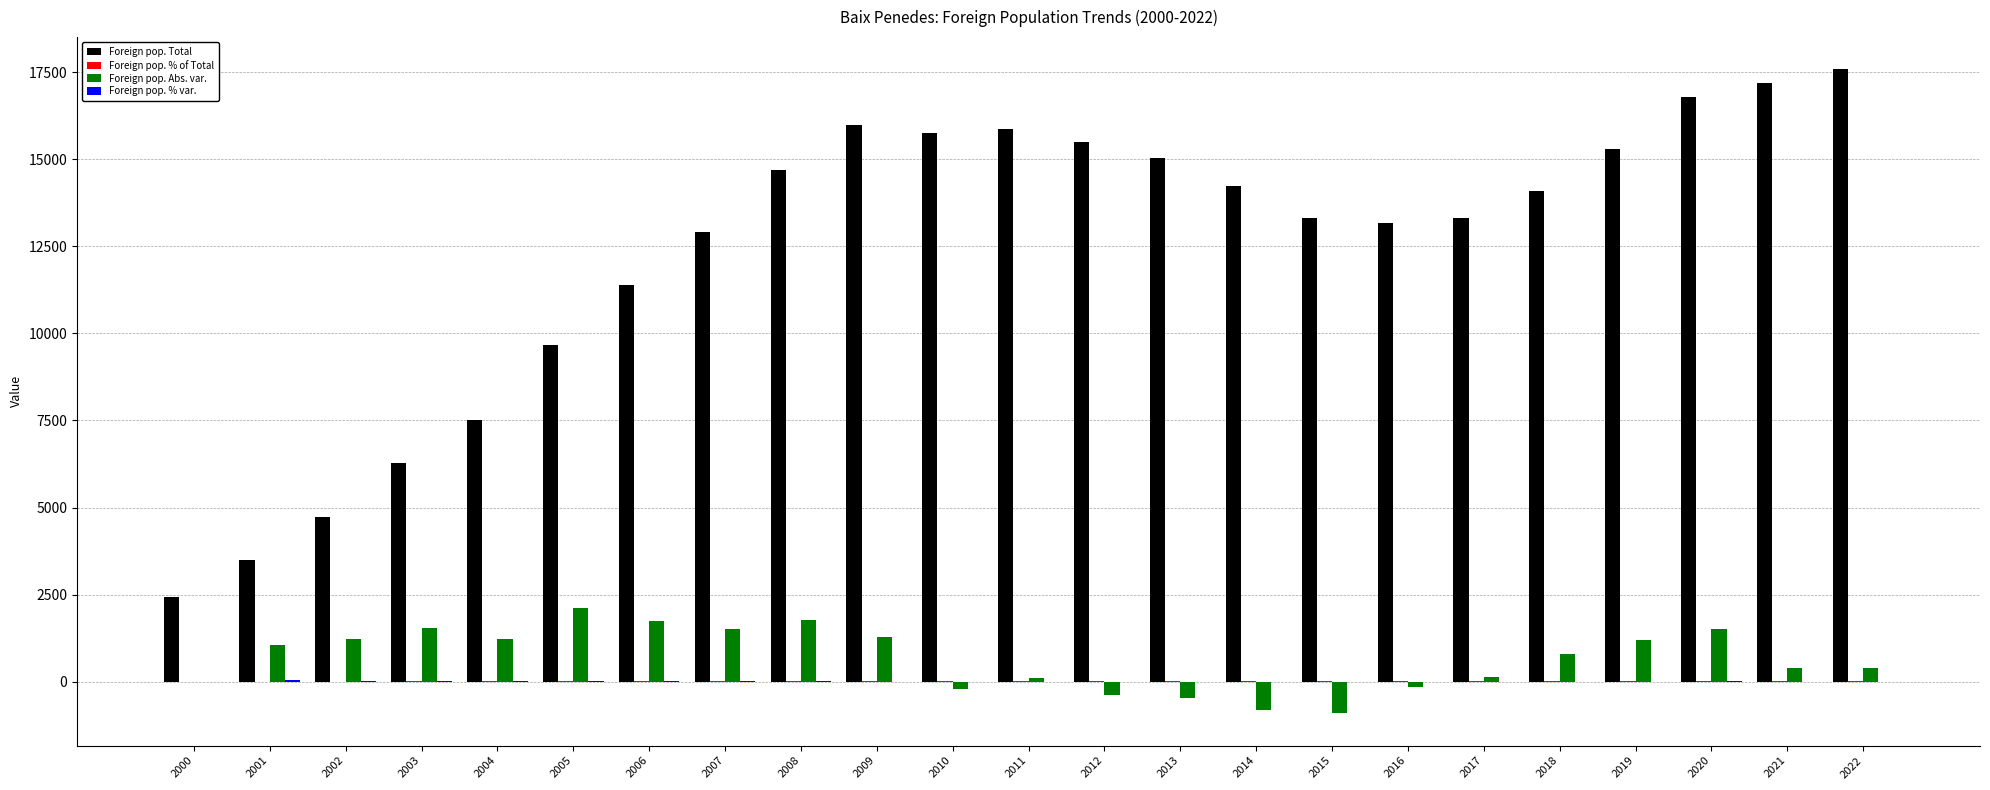

Which series has the largest total across all categories?

Foreign pop. Total